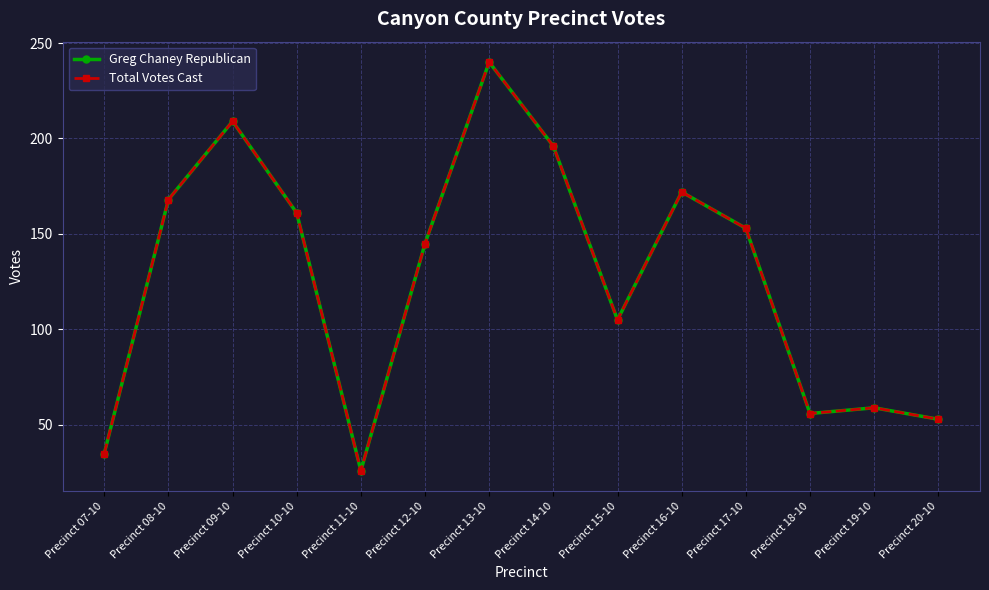

Is this an area chart (filled region under the line)?

No